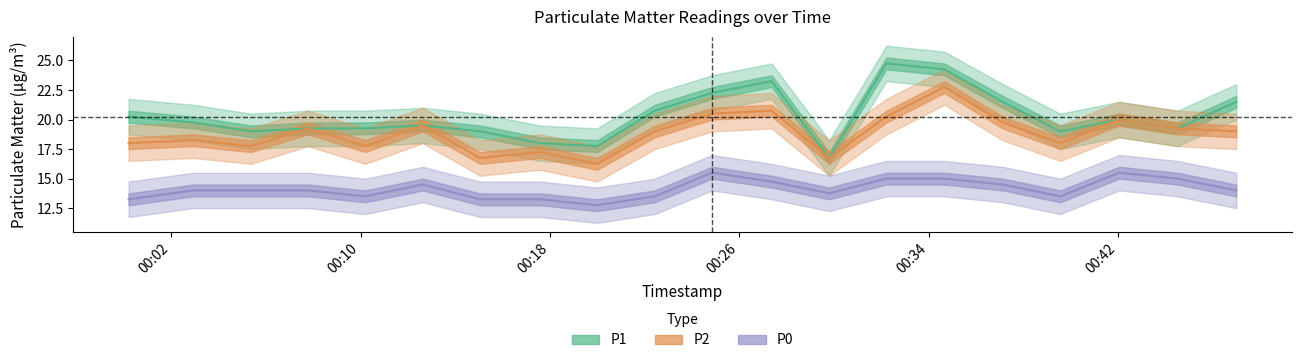

True or false: P1 and P0 intersect in this chart.

False